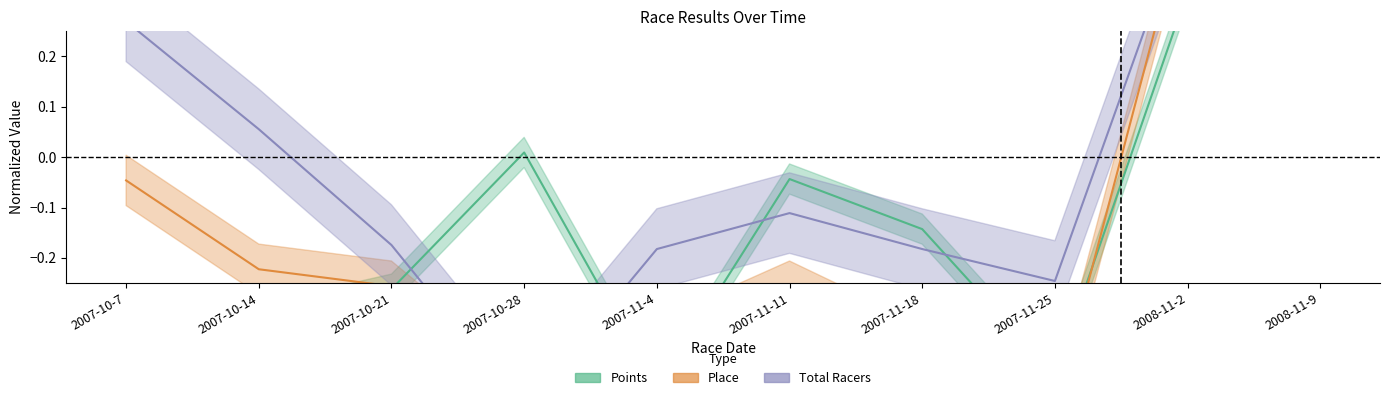

What is the value of the Place point at the 10th from the left?

0.5